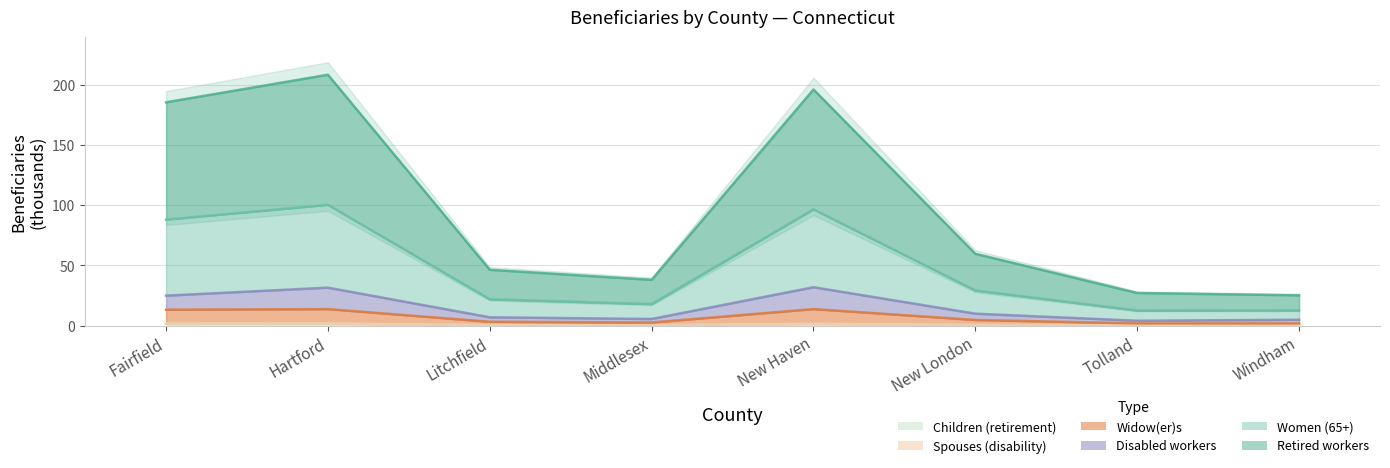

How many interior local peaks does the Retired workers series have?

2